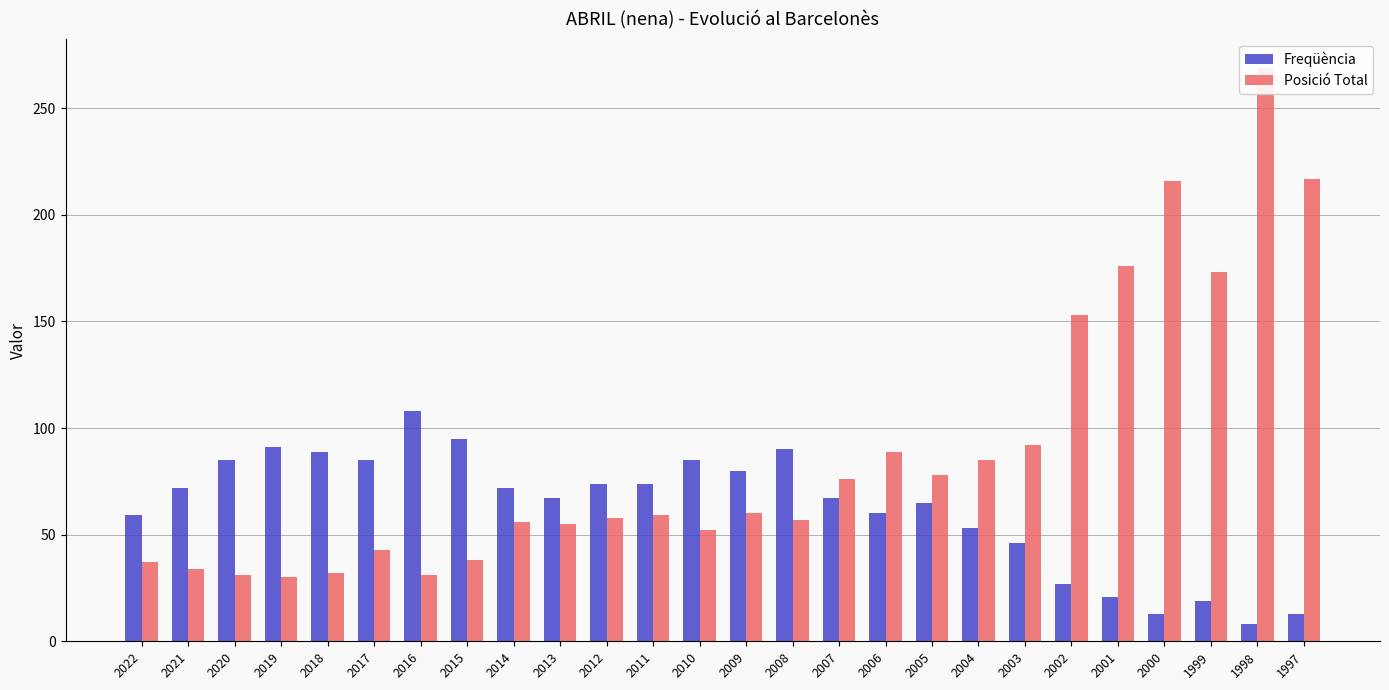

What are all the series names shown in the legend?

Freqüència, Posició Total